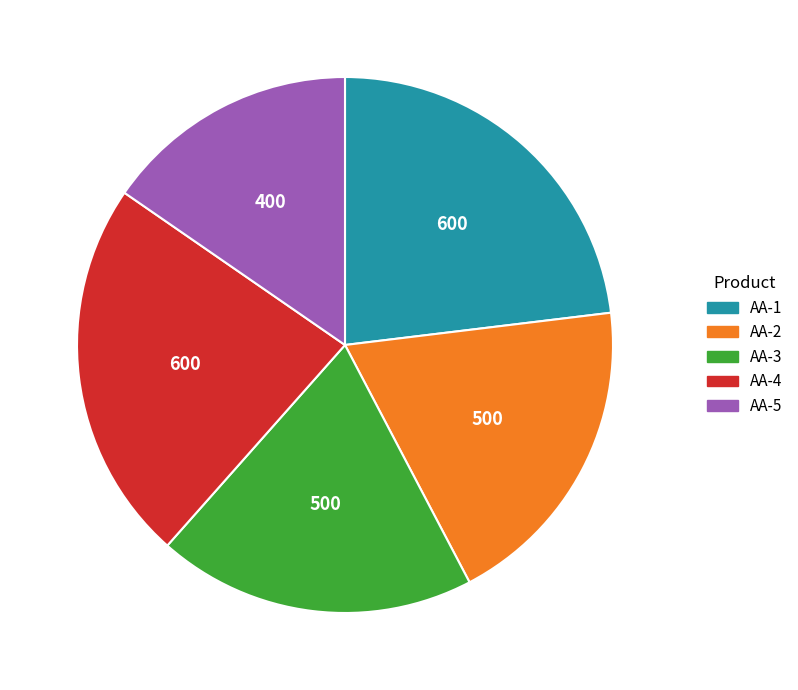

Which category has the smallest portion of the pie?

AA-5